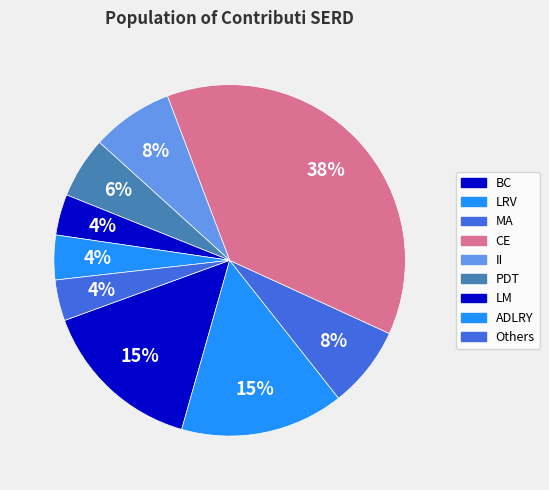

How many slices are in this pie chart?

9